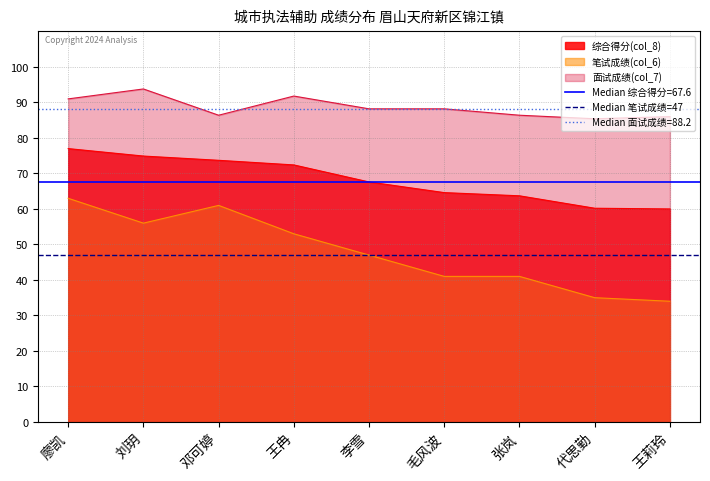

How many data points in 笔试成绩(col_6) are above 47?

4